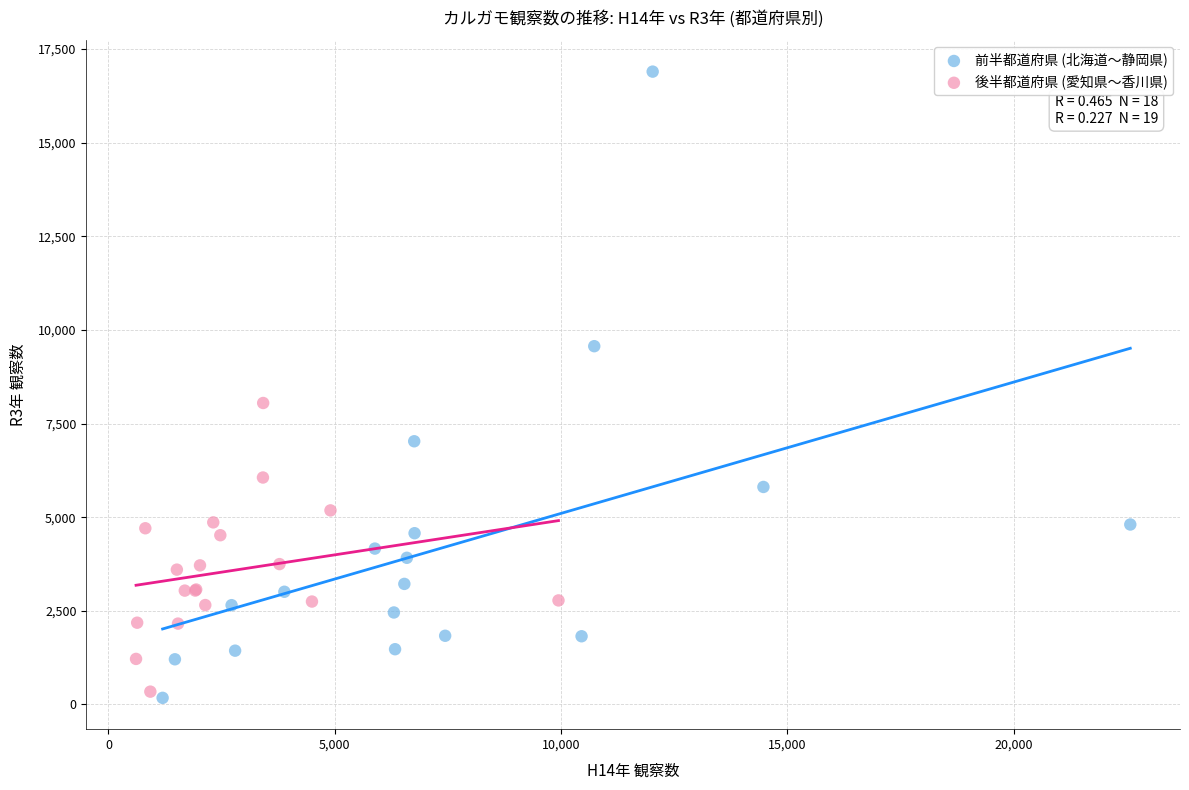

Which series reaches the maximum Y coordinate?

前半都道府県 (北海道〜静岡県)